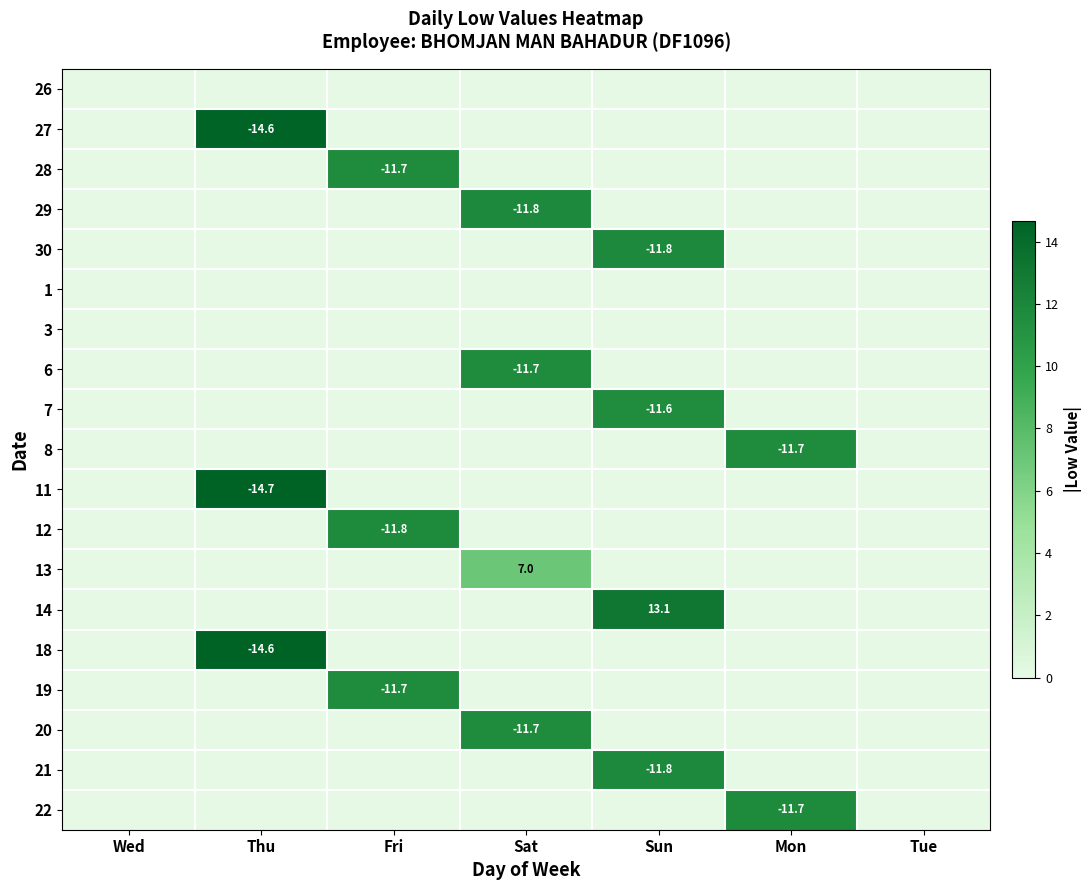

At which category does the chart reach its minimum across all series?

Wed